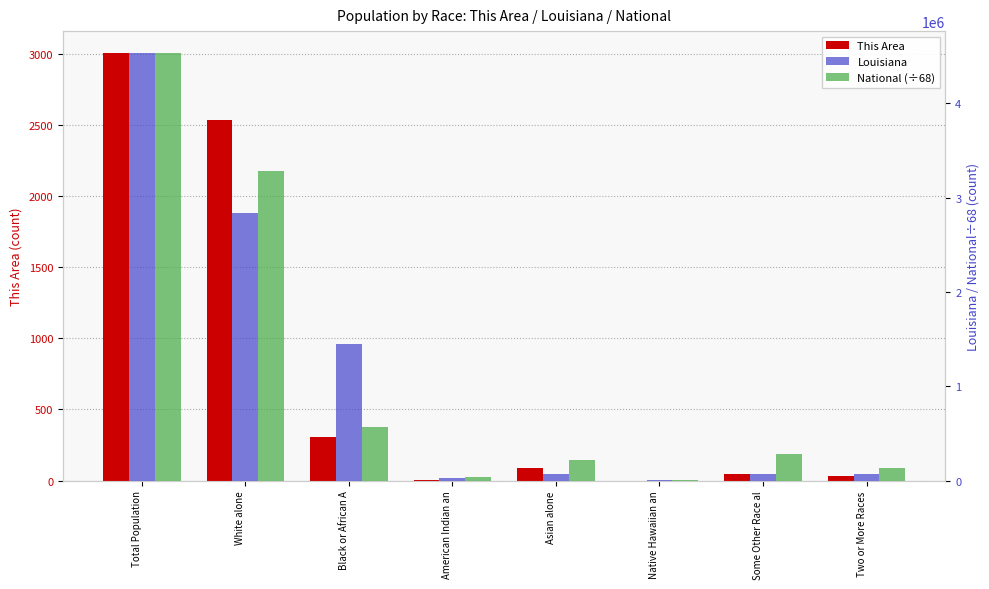

How many positive values does the This Area series have?

7